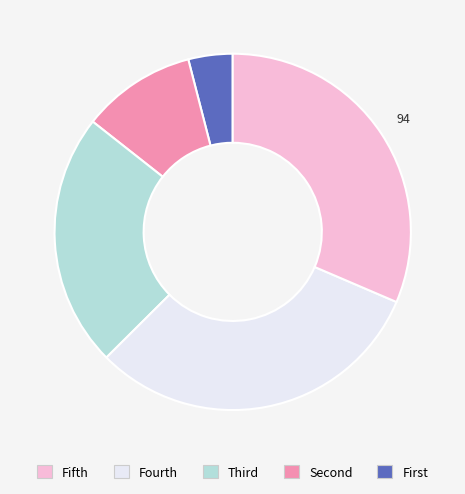

Is there a majority slice in this chart?

No